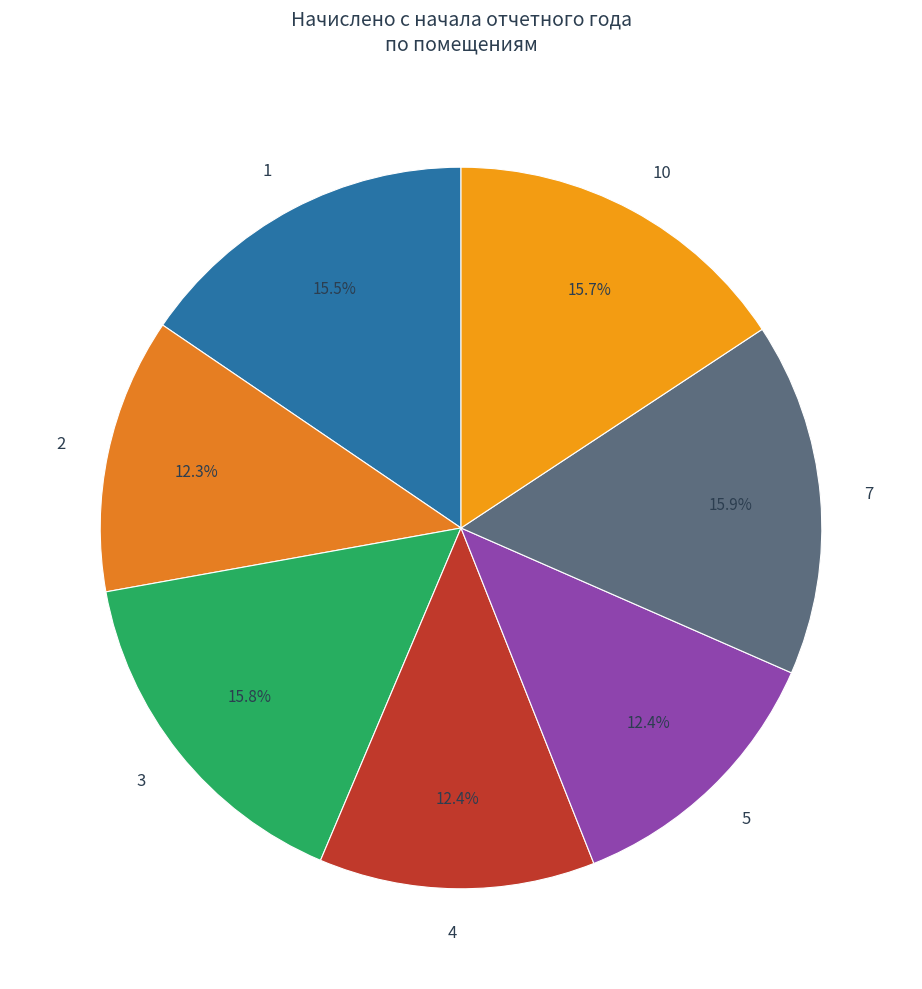

Is there any slice that represents more than half of the pie?

No